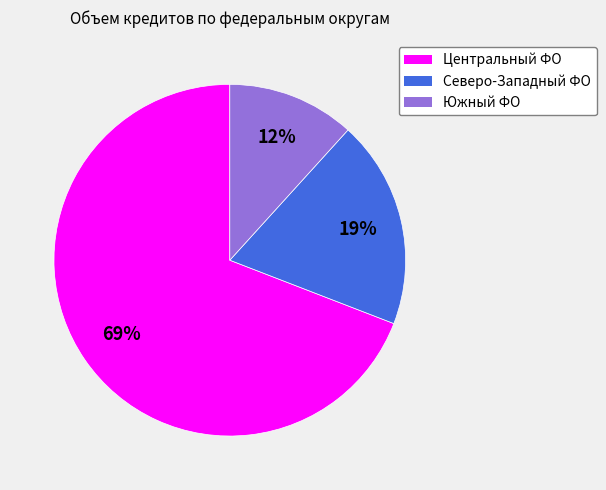

To the nearest percent, what is the average slice percentage?

33%